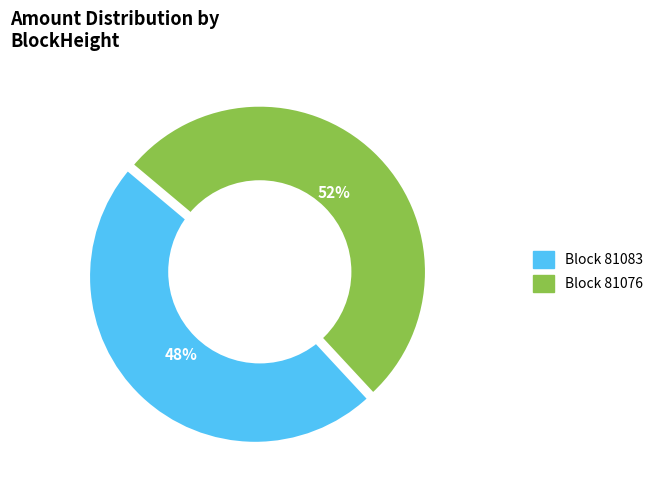

To the nearest percent, what is the average slice percentage?

50%